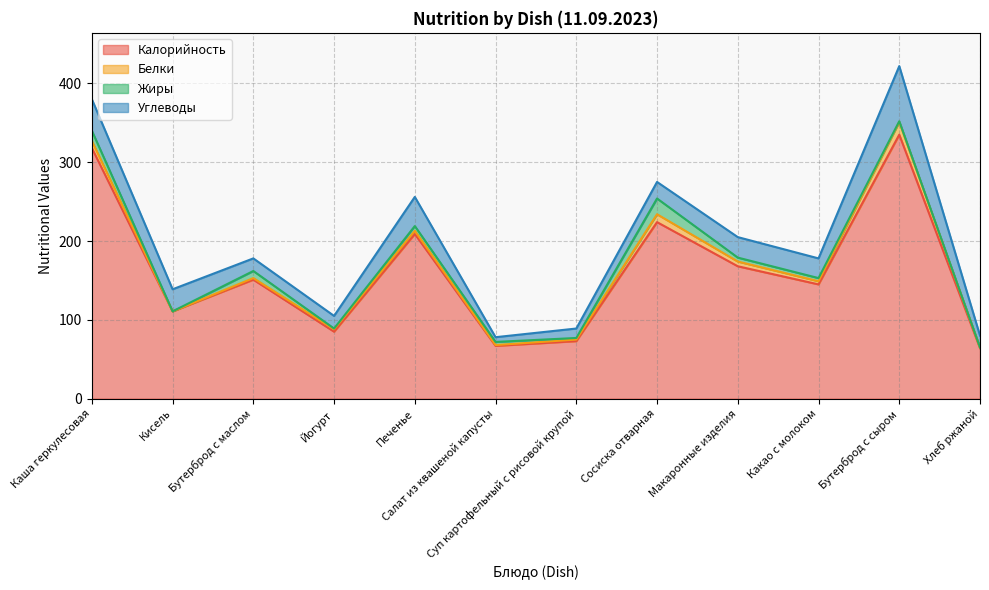

At which category is the sum across all series the highest?

Бутерброд с сыром